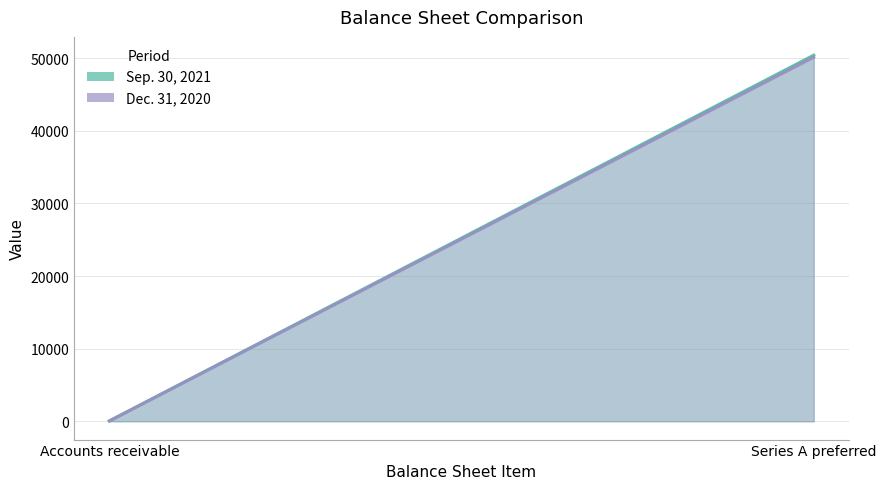

What is the label of the 1st point from the left?

Accounts receivable